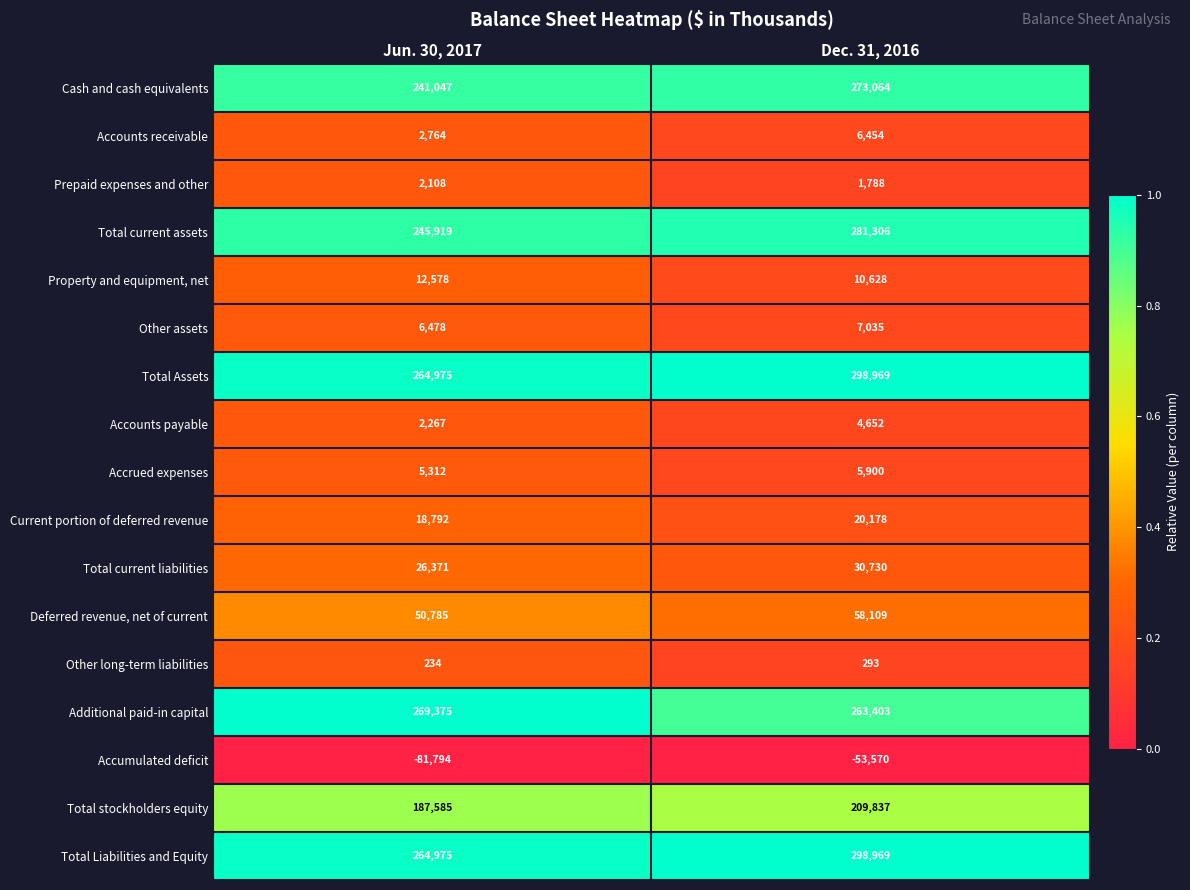

Is it true that Accrued expenses equals 5312 at Jun. 30, 2017?

True